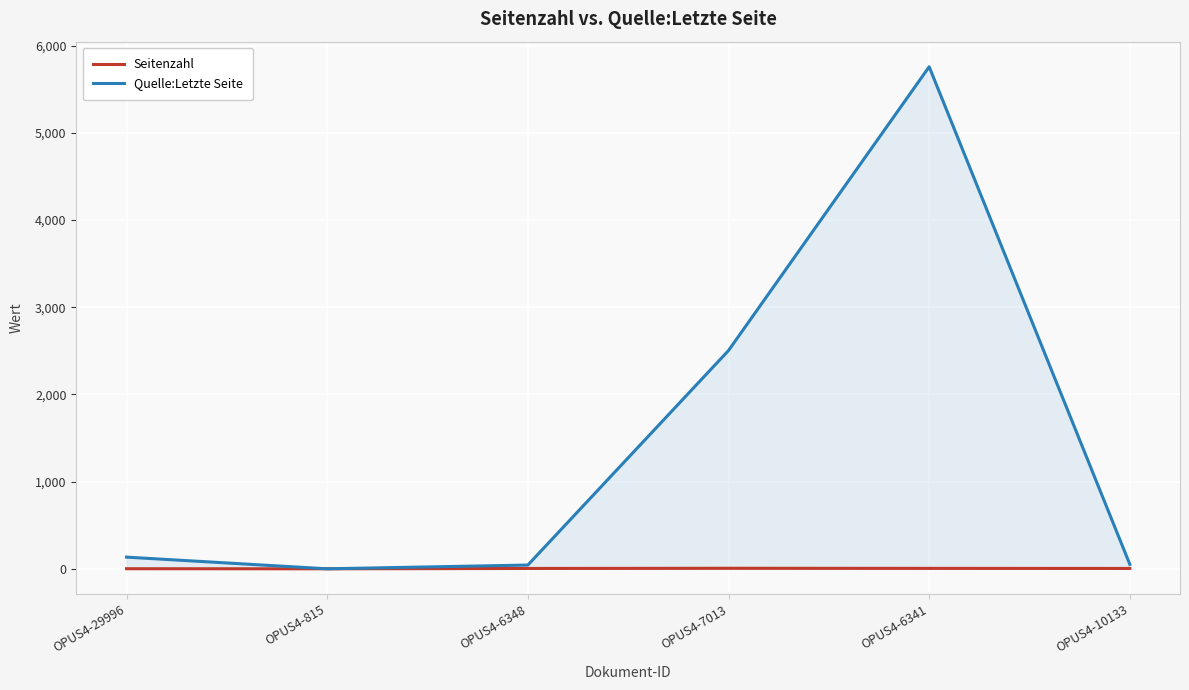

Rank the categories by Quelle:Letzte Seite value from highest to lowest.

OPUS4-6341, OPUS4-7013, OPUS4-29996, OPUS4-10133, OPUS4-6348, OPUS4-815